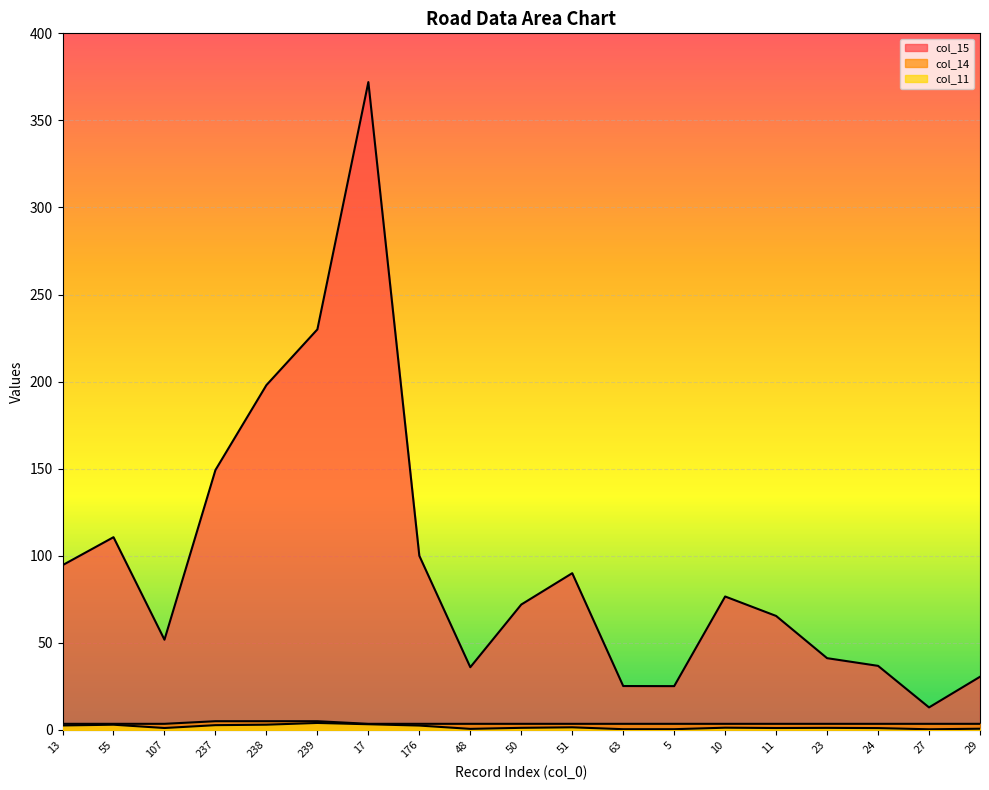

What position from the right is 24?

3